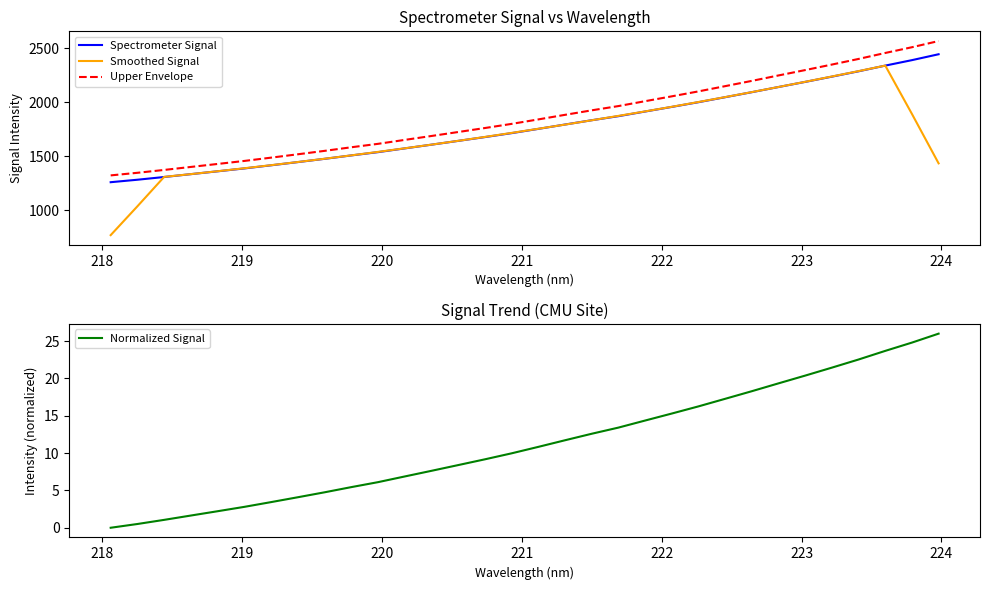

What is the highest value of the Upper Envelope series?

2566.5